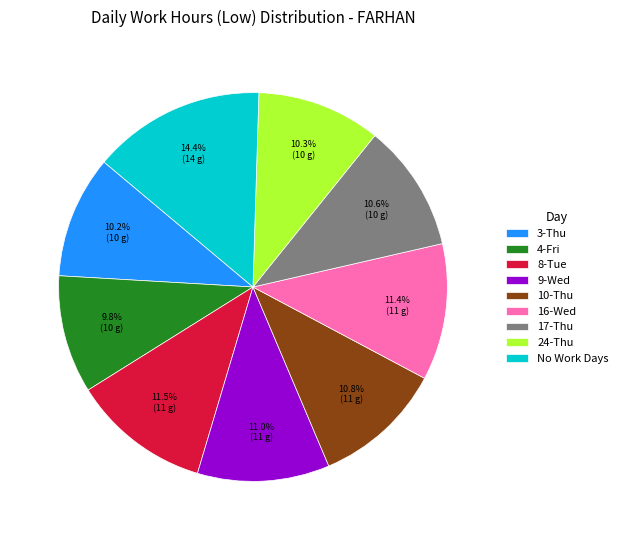

How much of the chart is everything except 24-Thu?

89.7%